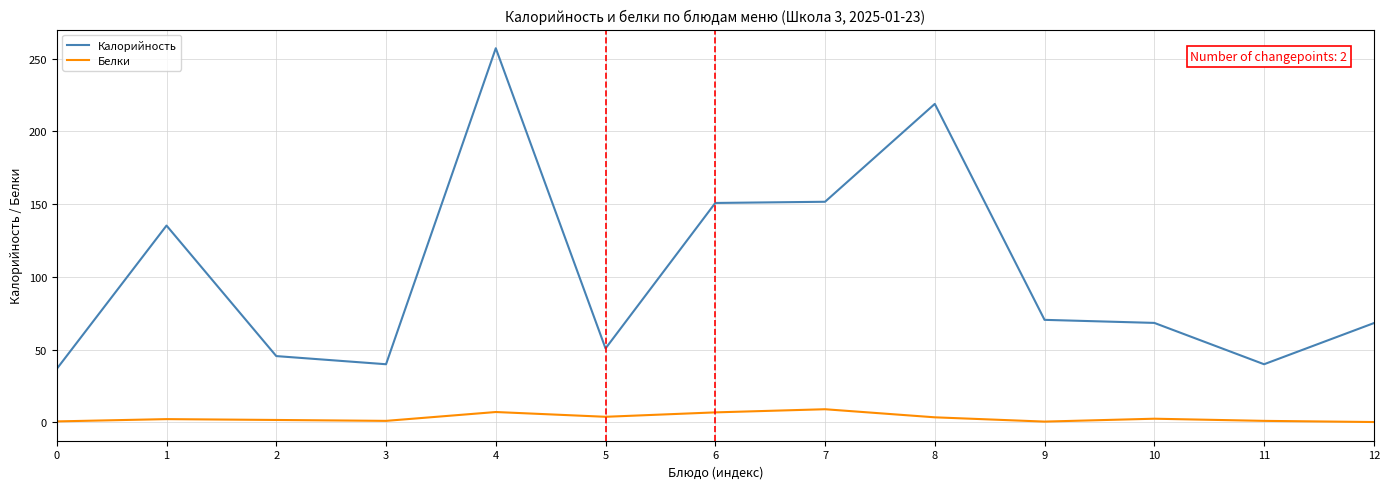

Does the chart have visible grid lines?

Yes